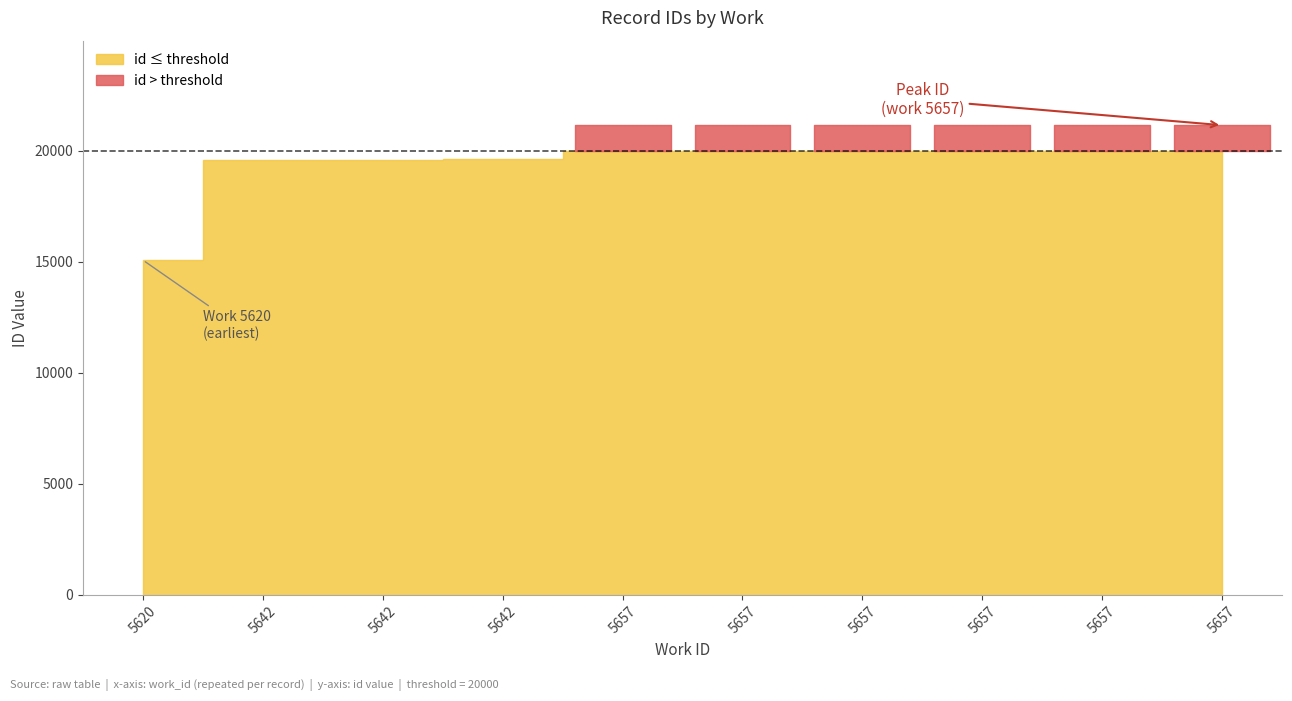

What is the average value?

20066